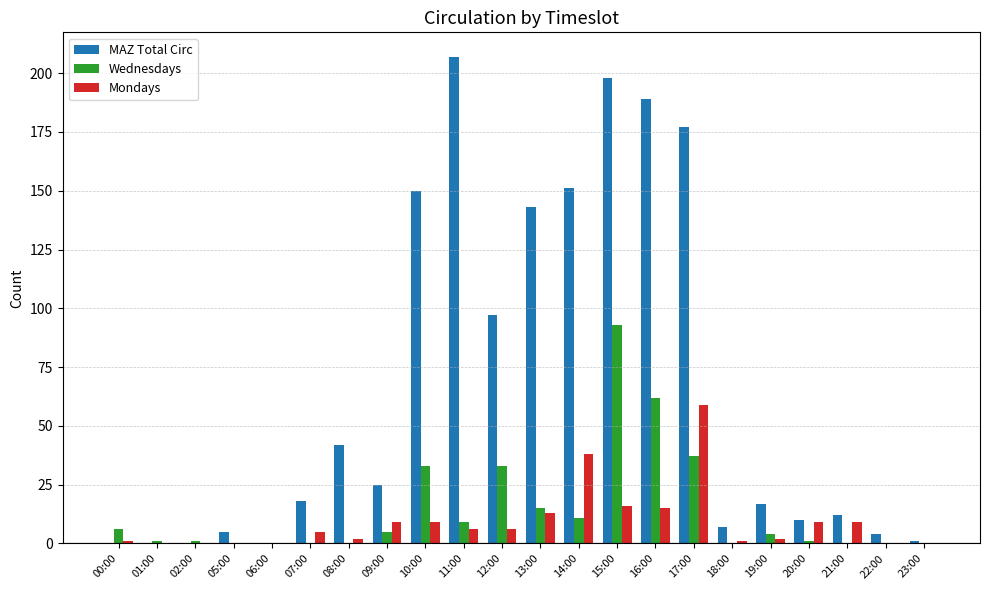

True or false: Mondays has a value of 1 at 18:00.

True